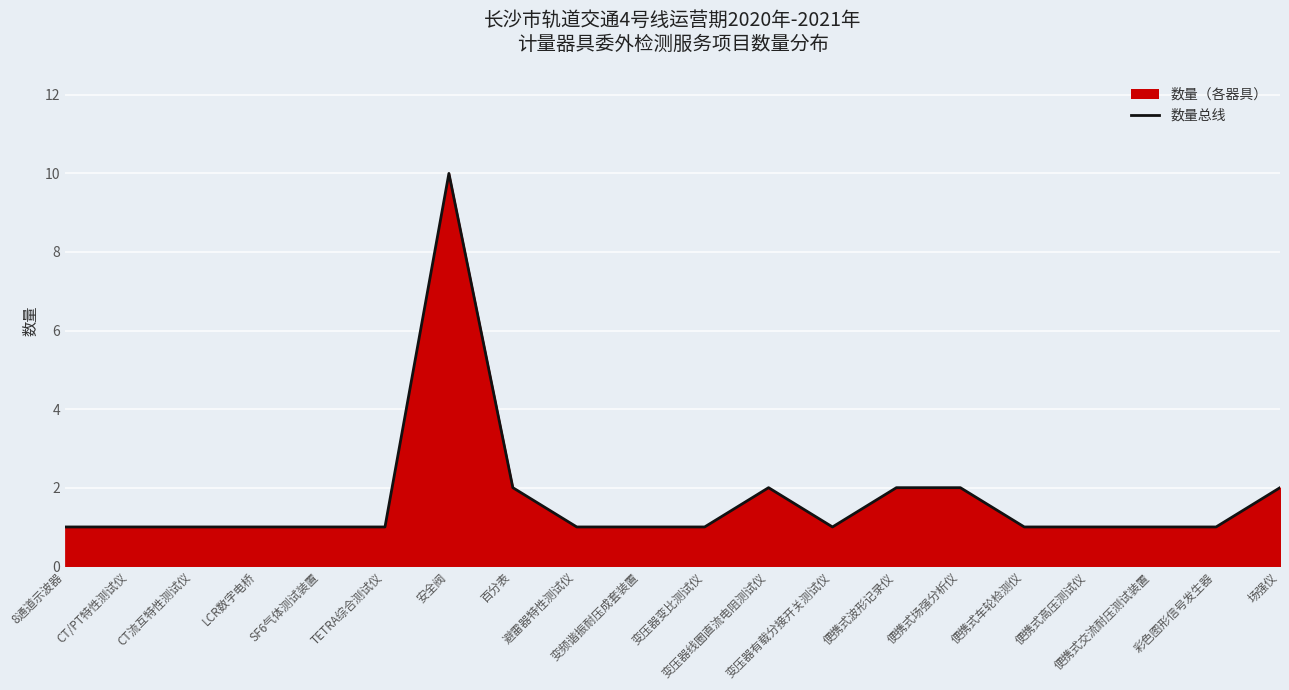

Reading left to right, extract all data points from this chart.

8通道示波器=1	CT/PT特性测试仪=1	CT流互特性测试仪=1	LCR数字电桥=1	SF6气体测试装置=1	TETRA综合测试仪=1	安全阀=10	百分表=2	避雷器特性测试仪=1	变频谐振耐压成套装置=1	变压器变比测试仪=1	变压器线圈直流电阻测试仪=2	变压器有载分接开关测试仪=1	便携式波形记录仪=2	便携式场强分析仪=2	便携式车轮检测仪=1	便携式高压测试仪=1	便携式交流耐压测试装置=1	彩色图形信号发生器=1	场强仪=2